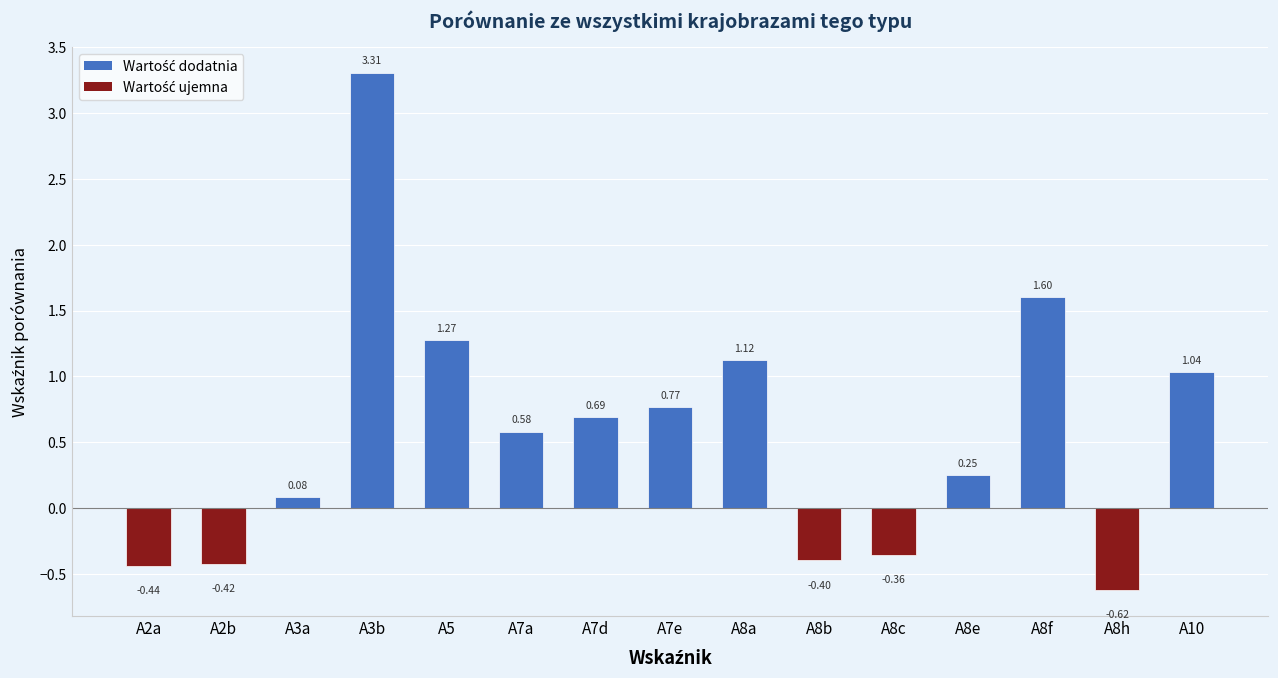

What is the label of the 13th bar from the left?

A8f